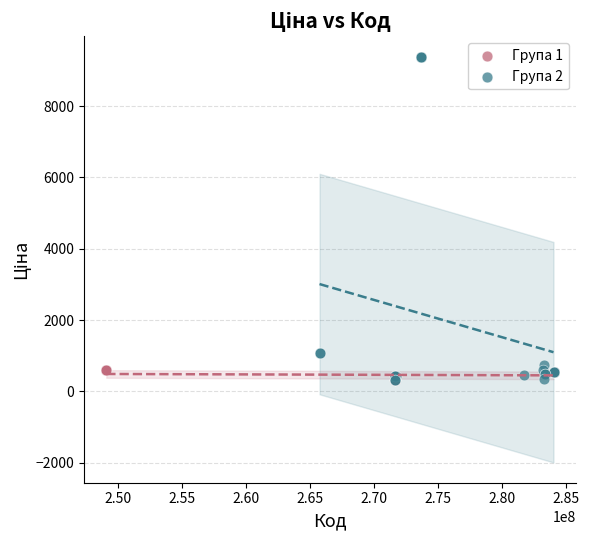

Which series reaches the maximum Y coordinate?

Група 2